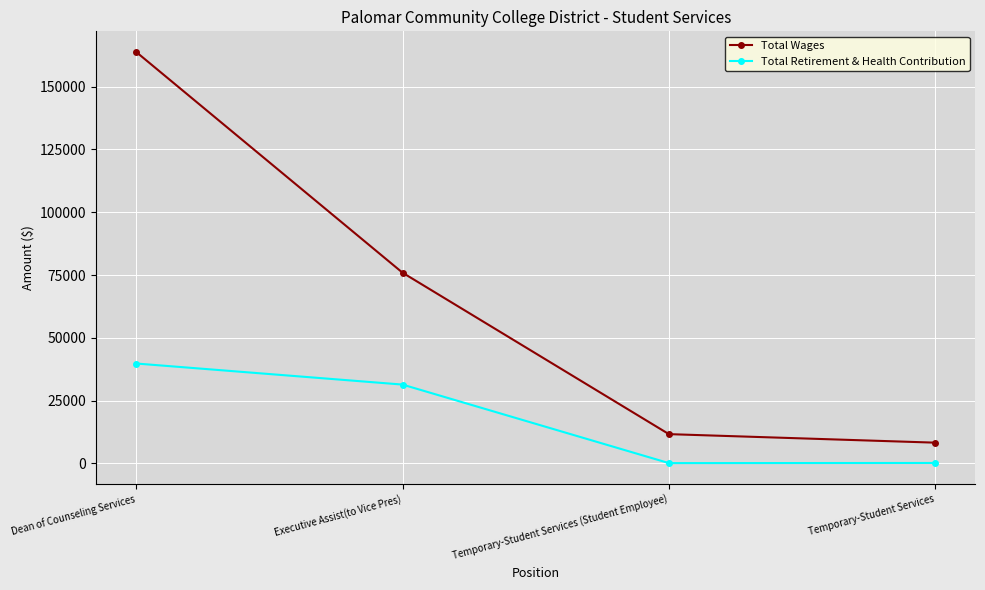

What is the sum of the Total Wages values at Executive Assist(to Vice Pres) and Temporary-Student Services?

84233